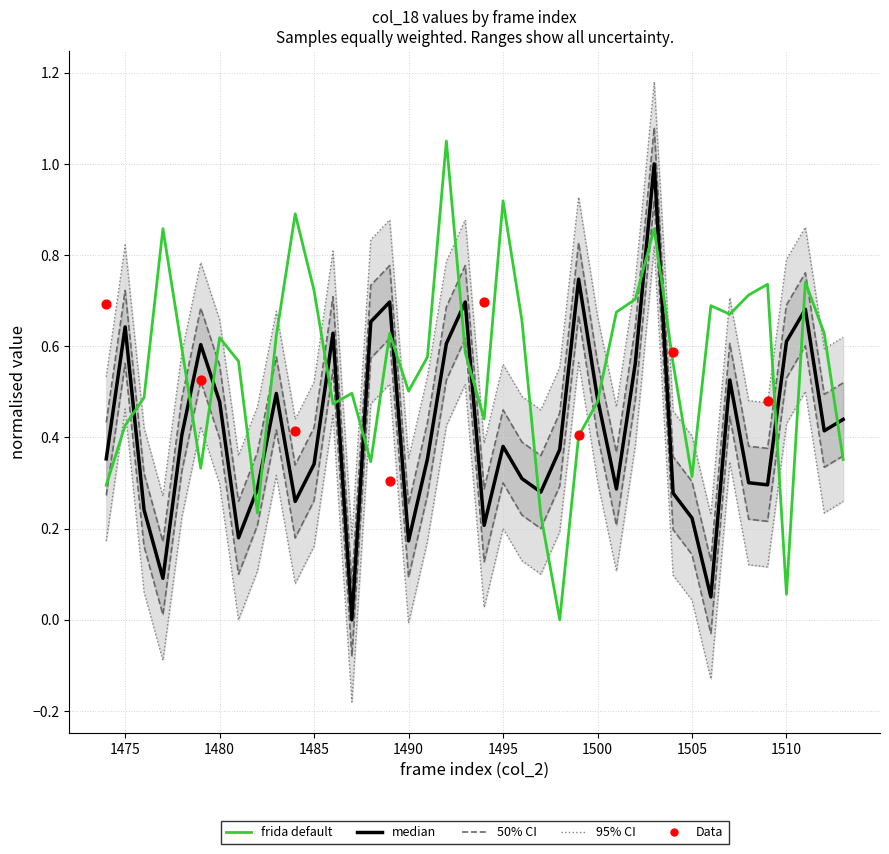

At which category is the sum across all series the highest?

1503